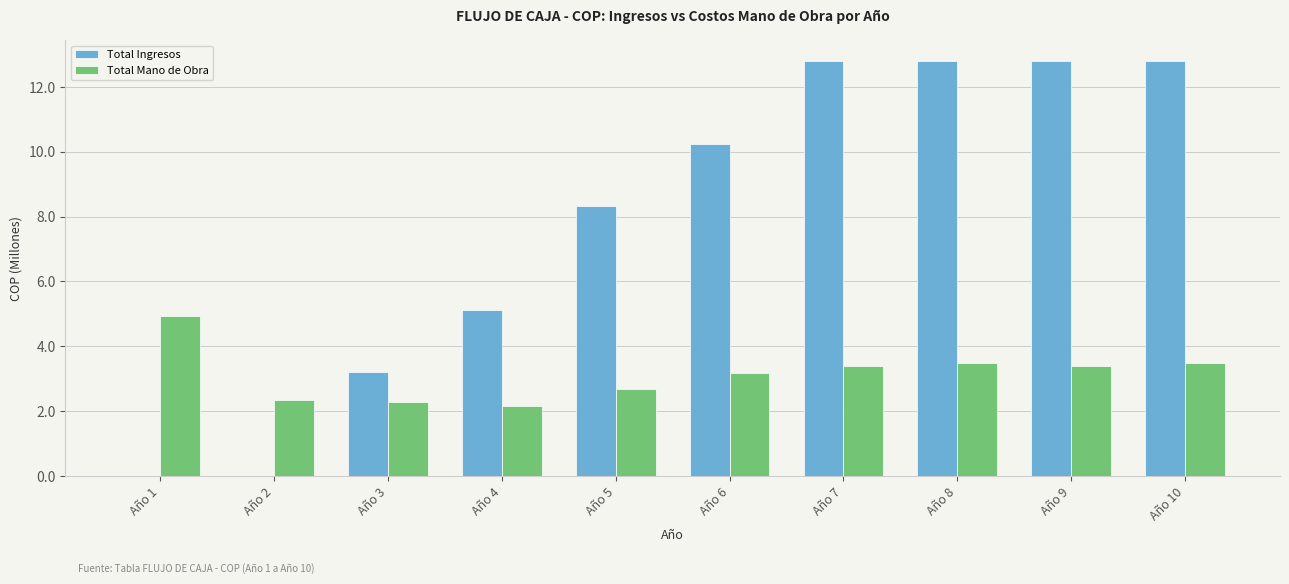

What is the maximum value for Total Ingresos?

12.8